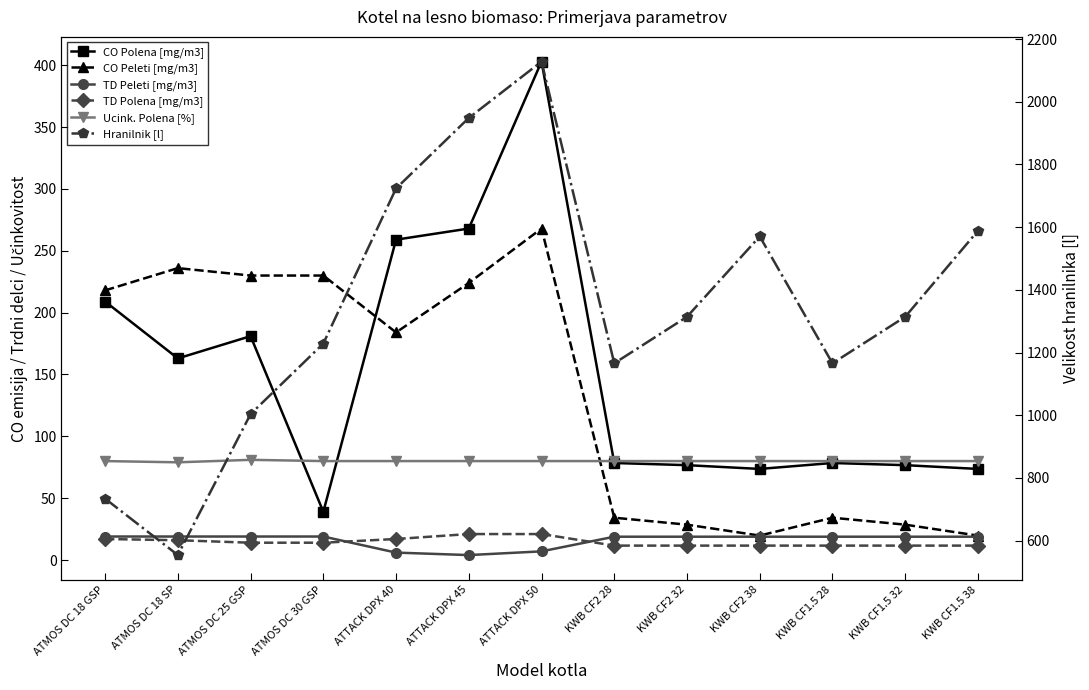

Rank the categories by TD Polena [mg/m3] value from highest to lowest.

ATTACK DPX 45, ATTACK DPX 50, ATMOS DC 18 GSP, ATTACK DPX 40, ATMOS DC 18 SP, ATMOS DC 25 GSP, ATMOS DC 30 GSP, KWB CF2 28, KWB CF2 32, KWB CF2 38, KWB CF1.5 28, KWB CF1.5 32, KWB CF1.5 38